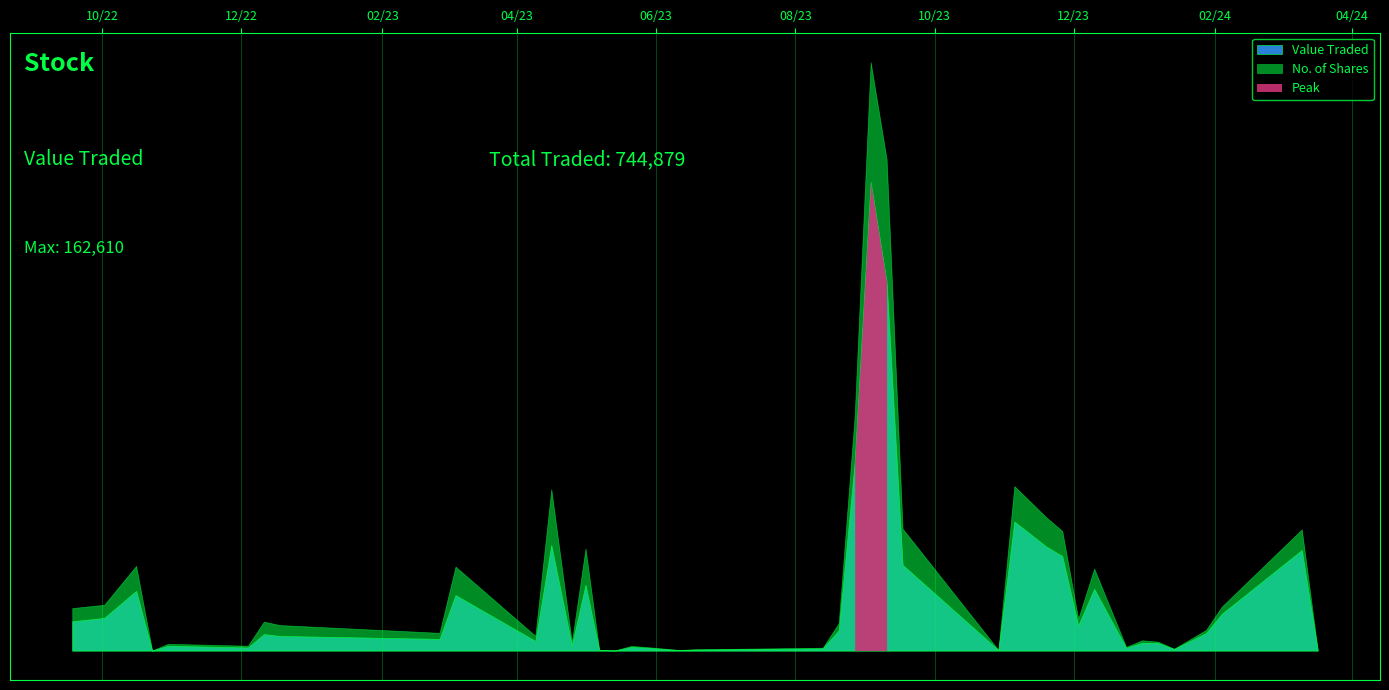

What is the difference between the Value Traded values at 10/03/2024 and 29/10/2023?

34729